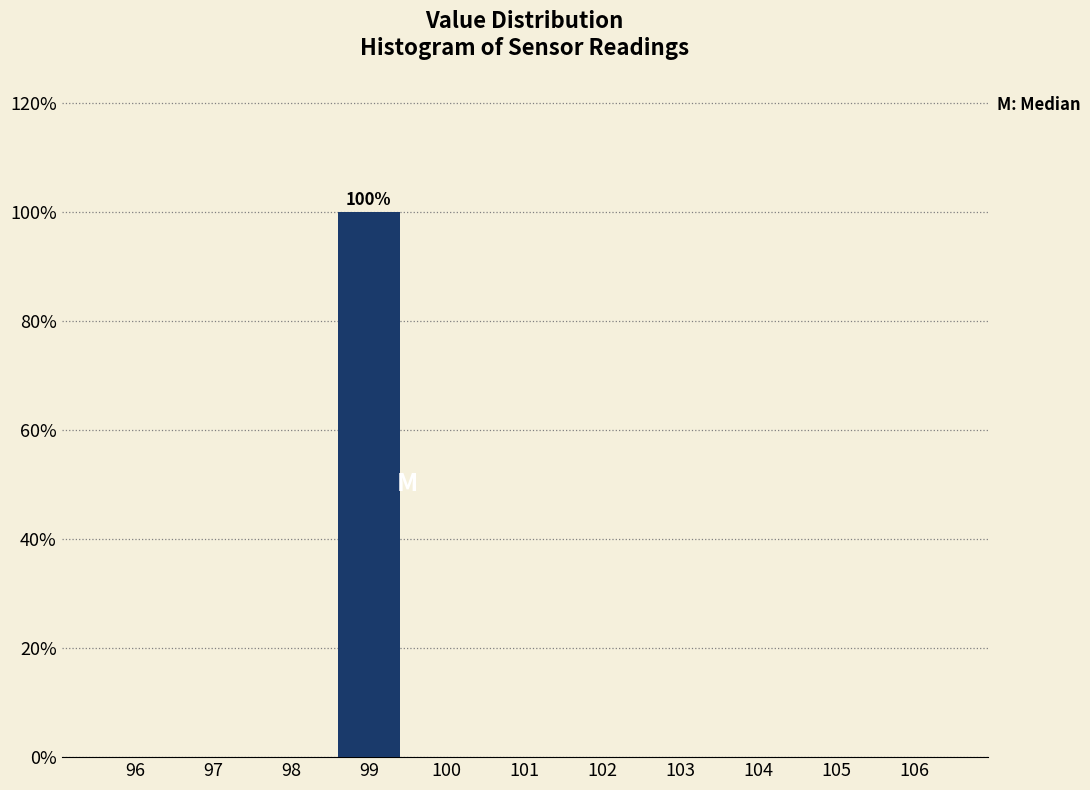

Reading left to right, extract all data points from this chart.

96=0	97=0	98=0	99=100	100=0	101=0	102=0	103=0	104=0	105=0	106=0